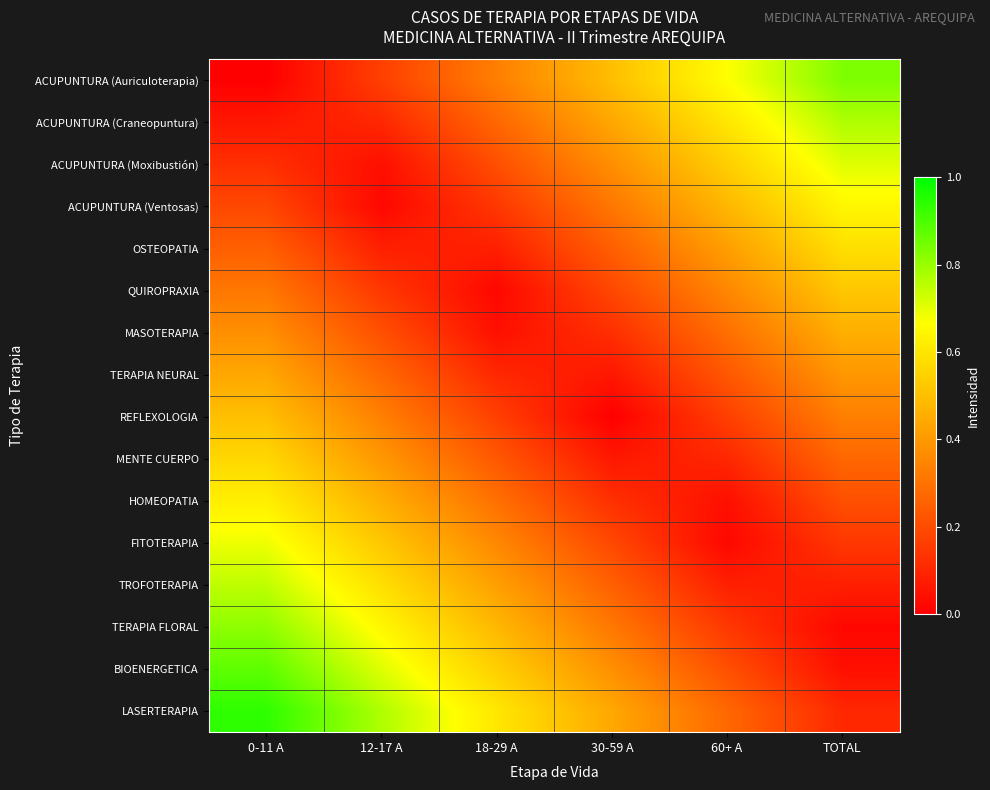

Reading left to right, what are all the values shown in this chart?

ACUPUNTURA (Auriculoterapia): 0-11 A=0.0	12-17 A=0.2	18-29 A=0.3	30-59 A=0.5	60+ A=0.7	TOTAL=0.8
ACUPUNTURA (Craneopuntura): 0-11 A=0.1	12-17 A=0.1	18-29 A=0.3	30-59 A=0.4	60+ A=0.6	TOTAL=0.8
ACUPUNTURA (Moxibustión): 0-11 A=0.1	12-17 A=0.0	18-29 A=0.2	30-59 A=0.4	60+ A=0.5	TOTAL=0.7
ACUPUNTURA (Ventosas): 0-11 A=0.2	12-17 A=0.0	18-29 A=0.1	30-59 A=0.3	60+ A=0.5	TOTAL=0.6
OSTEOPATIA: 0-11 A=0.2	12-17 A=0.1	18-29 A=0.1	30-59 A=0.2	60+ A=0.4	TOTAL=0.6
QUIROPRAXIA: 0-11 A=0.3	12-17 A=0.1	18-29 A=0.0	30-59 A=0.2	60+ A=0.4	TOTAL=0.5
MASOTERAPIA: 0-11 A=0.4	12-17 A=0.2	18-29 A=0.0	30-59 A=0.1	60+ A=0.3	TOTAL=0.5
TERAPIA NEURAL: 0-11 A=0.4	12-17 A=0.3	18-29 A=0.1	30-59 A=0.1	60+ A=0.2	TOTAL=0.4
REFLEXOLOGIA: 0-11 A=0.5	12-17 A=0.3	18-29 A=0.2	30-59 A=0.0	60+ A=0.2	TOTAL=0.3
MENTE CUERPO: 0-11 A=0.6	12-17 A=0.4	18-29 A=0.2	30-59 A=0.1	60+ A=0.1	TOTAL=0.3
HOMEOPATIA: 0-11 A=0.6	12-17 A=0.5	18-29 A=0.3	30-59 A=0.1	60+ A=0.0	TOTAL=0.2
FITOTERAPIA: 0-11 A=0.7	12-17 A=0.5	18-29 A=0.4	30-59 A=0.2	60+ A=0.0	TOTAL=0.1
TROFOTERAPIA: 0-11 A=0.8	12-17 A=0.6	18-29 A=0.4	30-59 A=0.2	60+ A=0.1	TOTAL=0.1
TERAPIA FLORAL: 0-11 A=0.8	12-17 A=0.6	18-29 A=0.5	30-59 A=0.3	60+ A=0.1	TOTAL=0.0
BIOENERGETICA: 0-11 A=0.9	12-17 A=0.7	18-29 A=0.5	30-59 A=0.4	60+ A=0.2	TOTAL=0.0
LASERTERAPIA: 0-11 A=0.9	12-17 A=0.8	18-29 A=0.6	30-59 A=0.4	60+ A=0.3	TOTAL=0.1